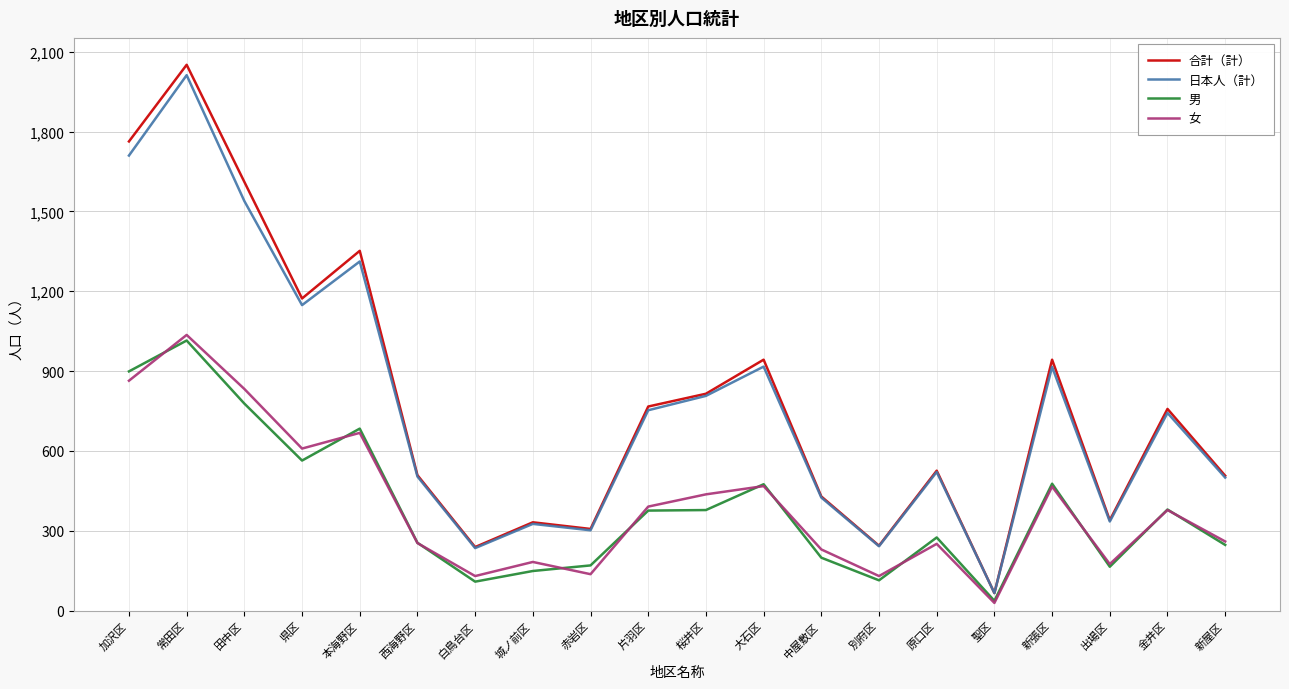

What is the spread (max minus min) of values at 片羽区?

391